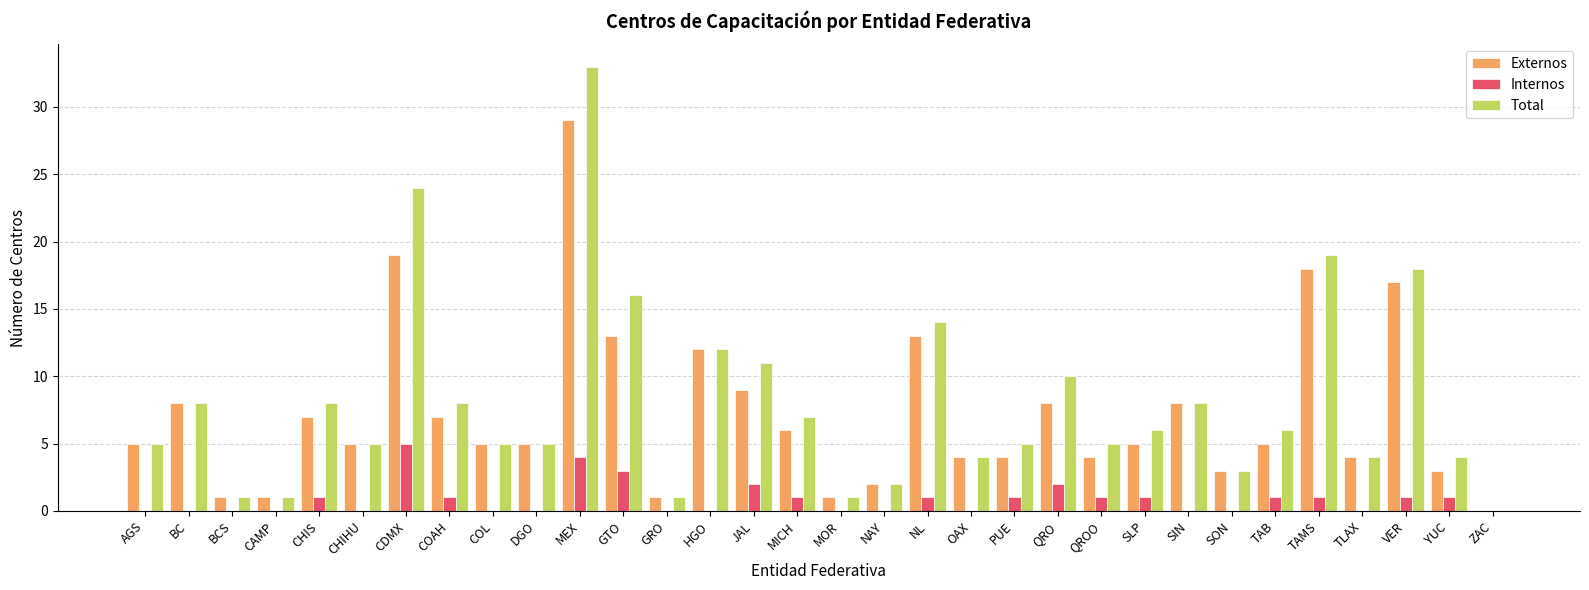

The Externos series shows 4 at TLAX. True or false?

True